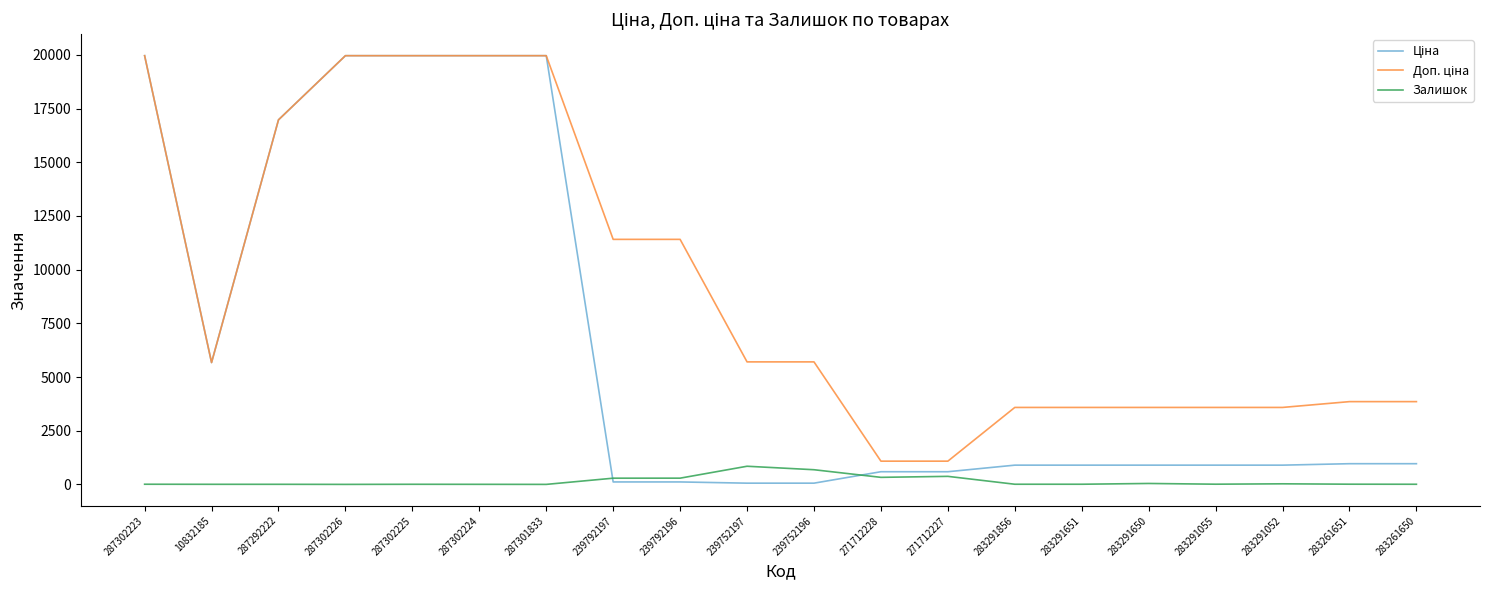

Count the number of categories in the chart.

20